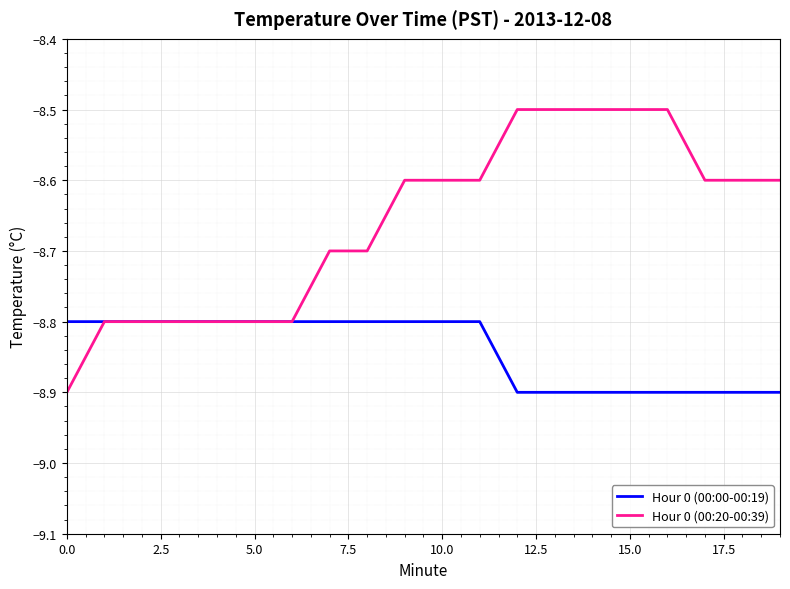

Does the chart display data point markers on the line(s)?

No